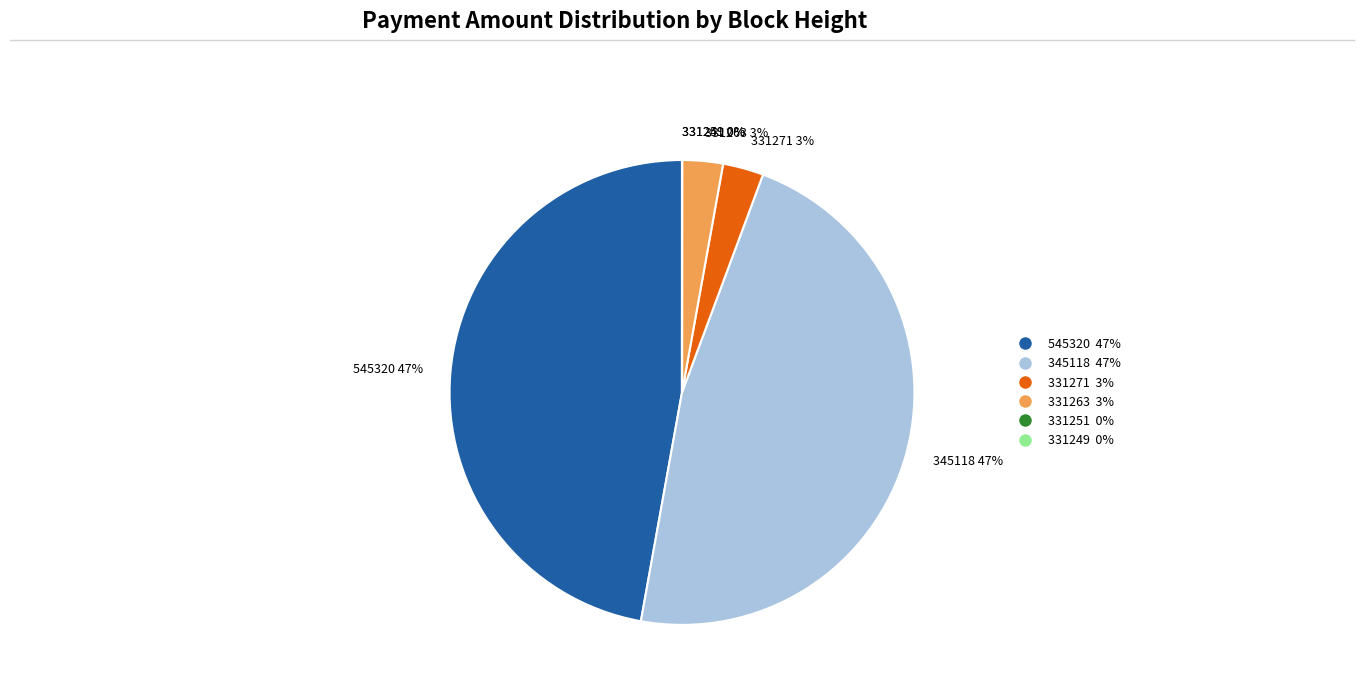

Is the sum of 345118 47% and 545320 47% greater than half?

Yes